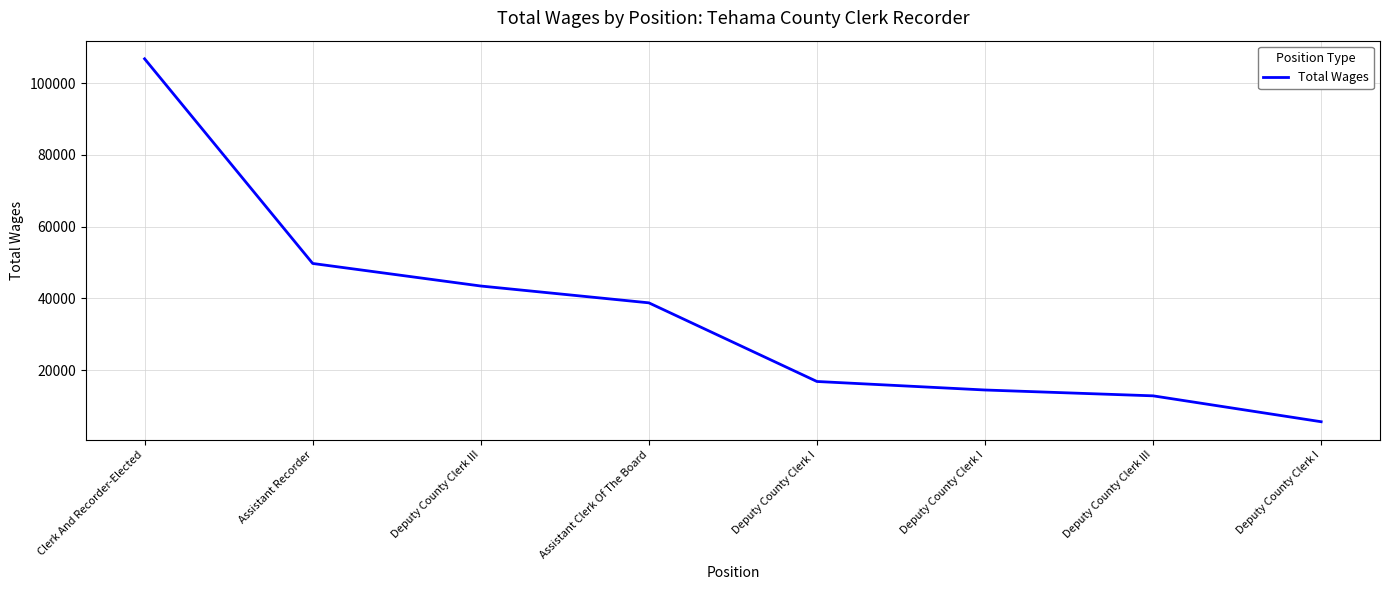

How many distinct data groups are displayed?

1